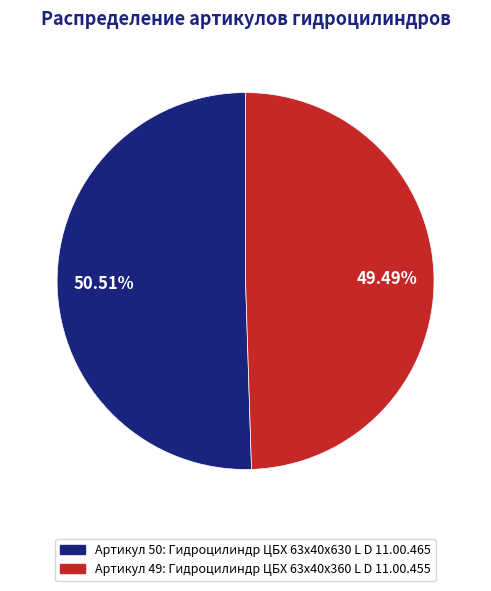

Is there any slice that represents more than half of the pie?

Yes